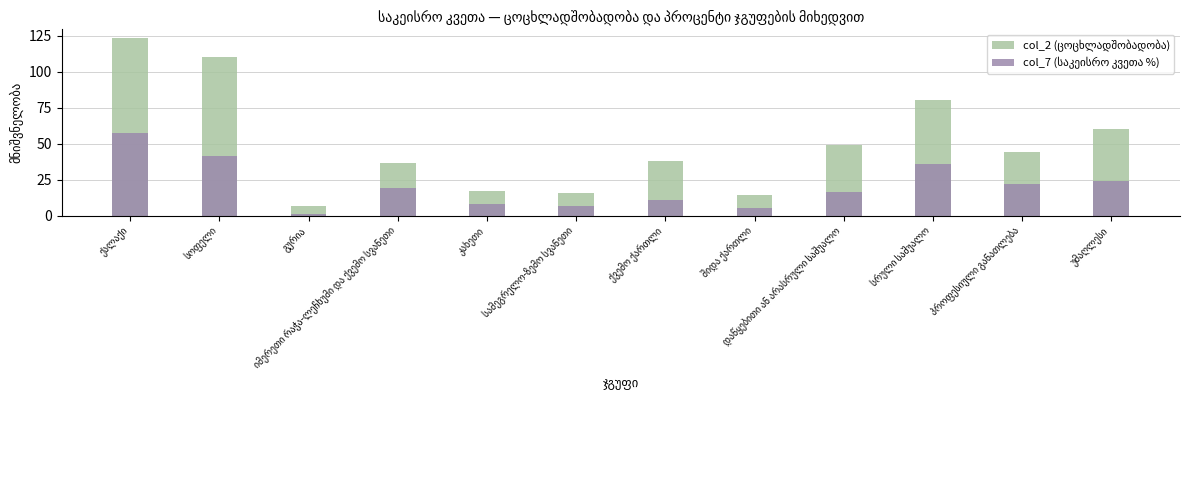

What is the difference between the maximum and minimum values in the col_2 (ცოცხლადშობადობა) series?

116.5